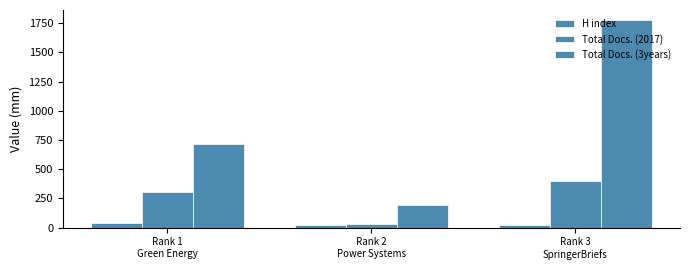

What is the spread (max minus min) of values at Rank 3
SpringerBriefs?

1749